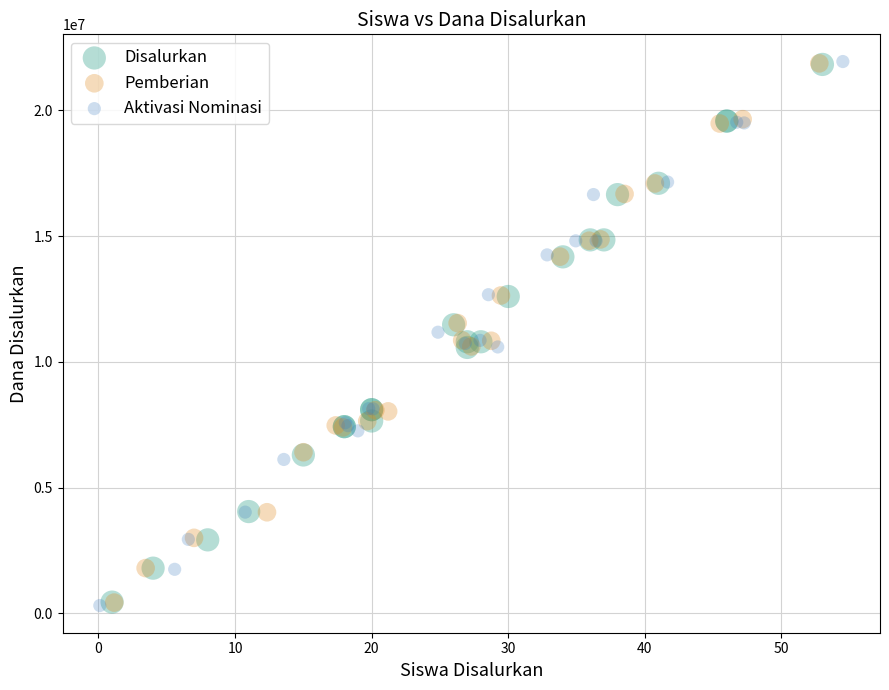

Which series has the largest Y range (max minus min)?

Aktivasi Nominasi